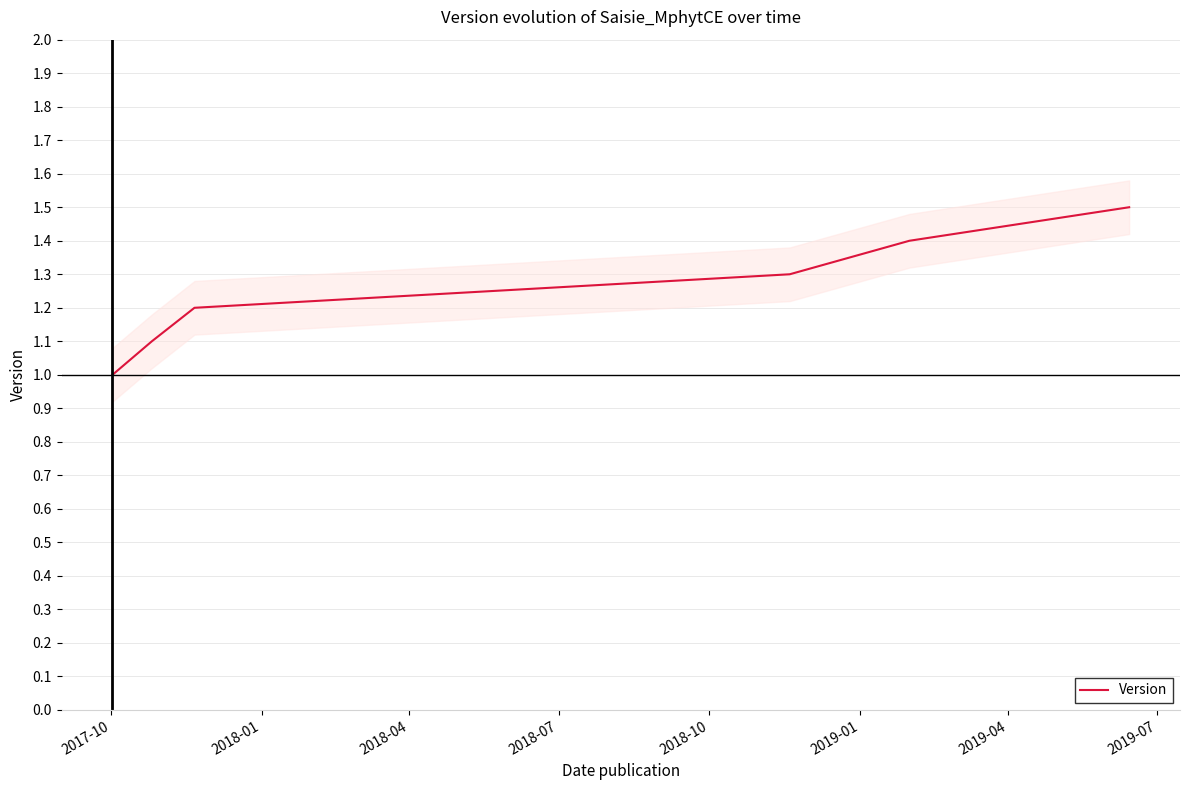

What is the maximum value shown in the chart?

1.5